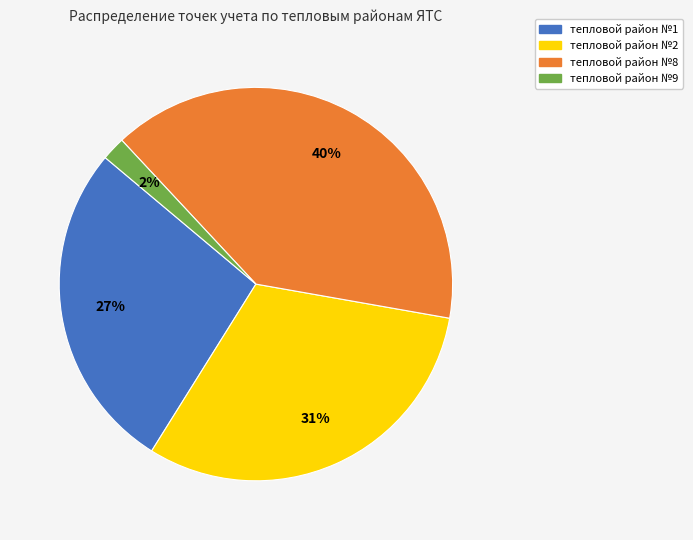

Approximately how many times larger is the value at тепловой район №1 compared to тепловой район №2?

0.9